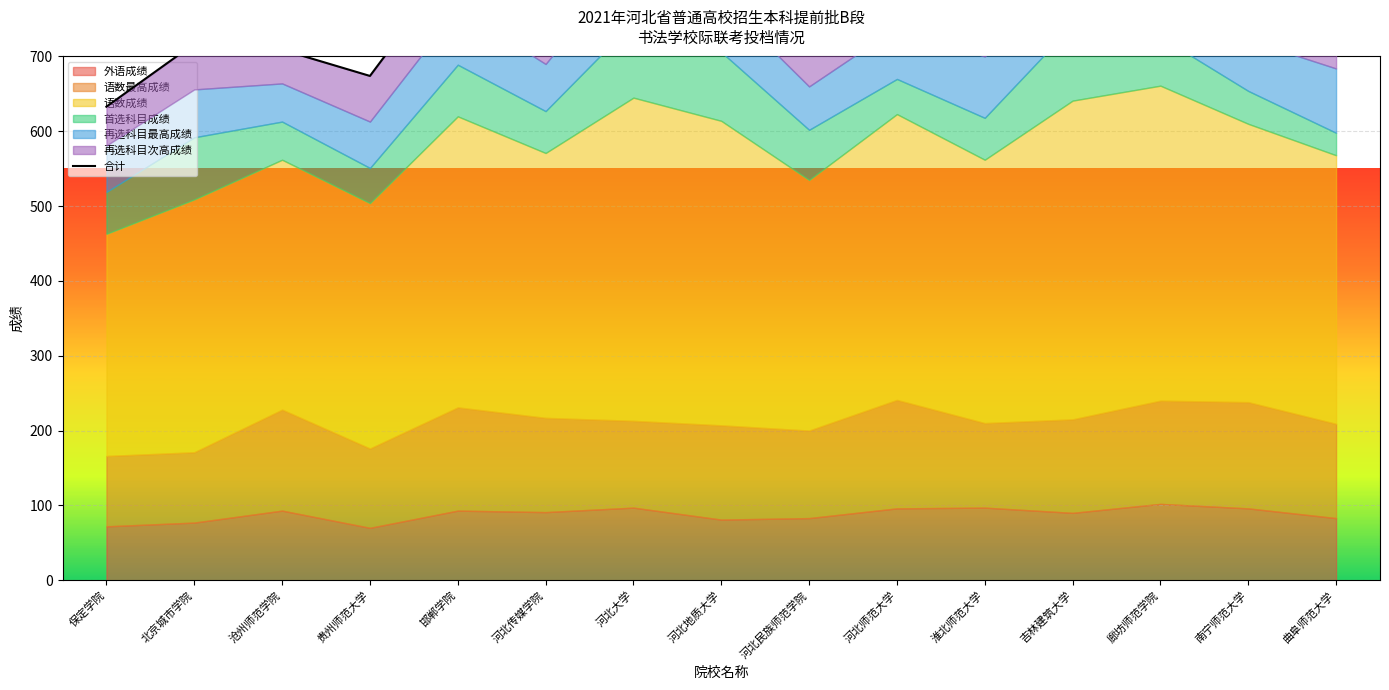

Rank the categories by value from highest to lowest.

河北大学, 吉林建筑大学, 廊坊师范学院, 河北地质大学, 邯郸学院, 河北师范大学, 南宁师范大学, 淮北师范大学, 河北传媒学院, 曲阜师范大学, 北京城市学院, 河北民族师范学院, 沧州师范学院, 贵州师范大学, 保定学院